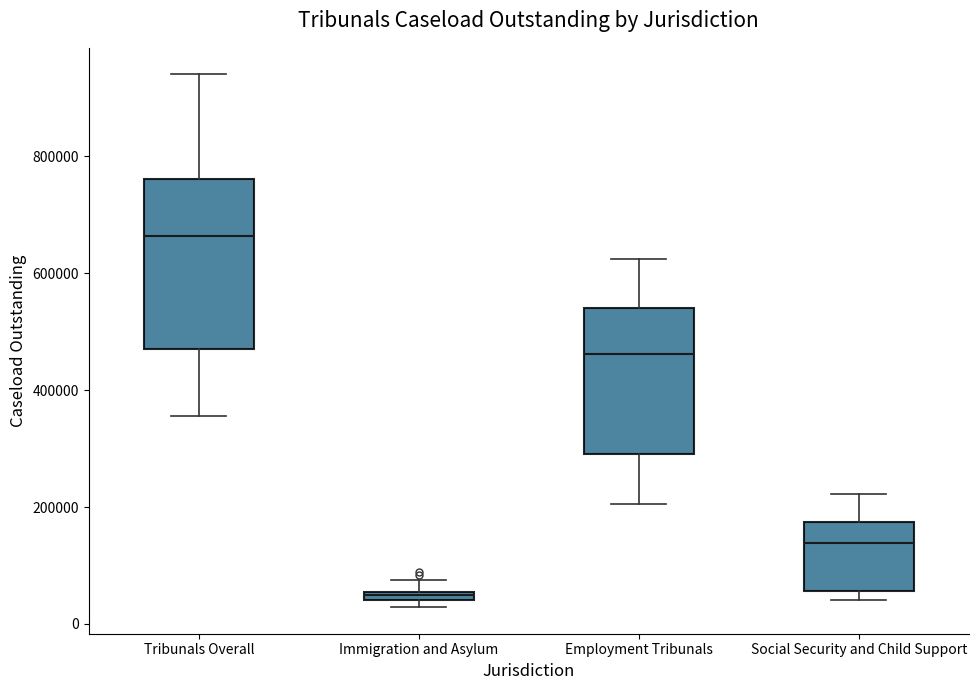

Where is the lower edge of the box for Social Security and Child Support on the y-axis? The values are not printed on the chart, so give them approximately, as read against the axis.

60000